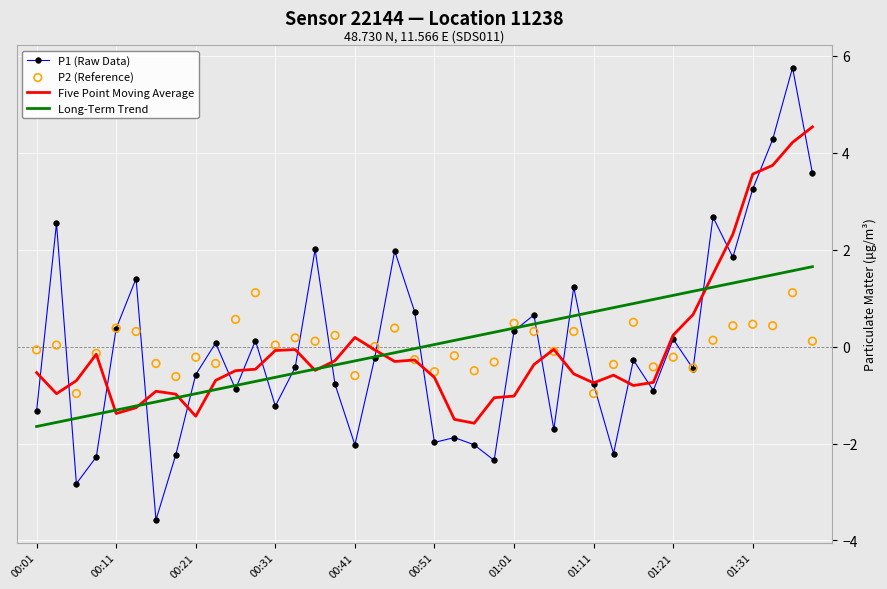

What are all the series names shown in the legend?

P1 (Raw Data), Five Point Moving Average, Long-Term Trend, P2 (Reference)